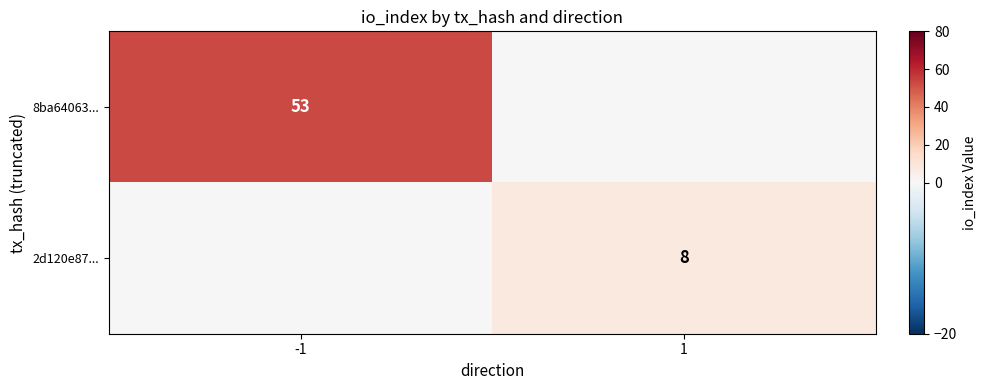

Is it true that 2d120e87... equals 8 at 1?

True